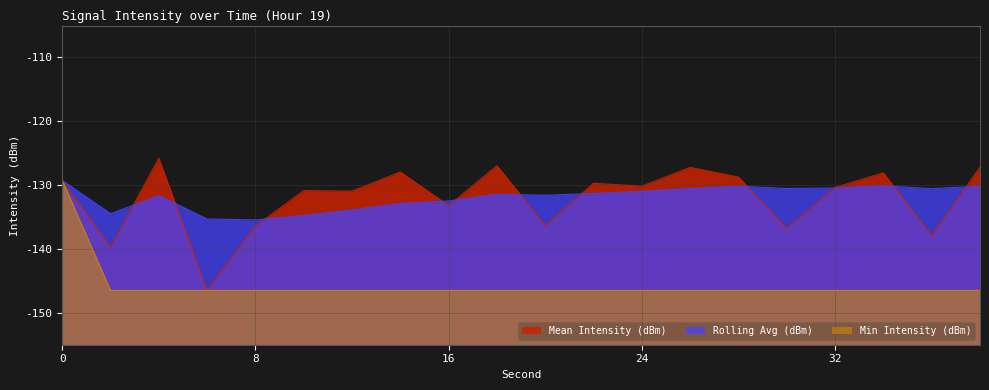

Which series has the largest total across all categories?

Rolling Avg (dBm)